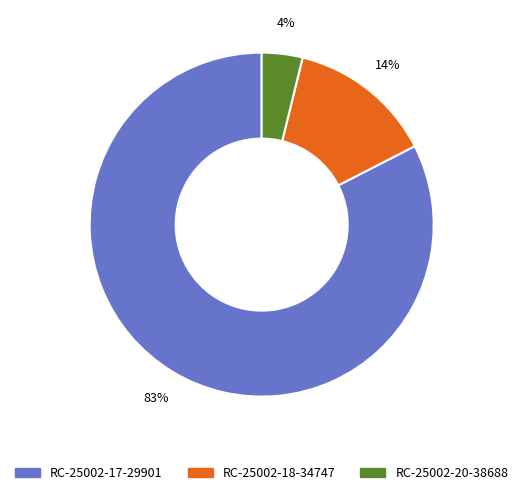

True or false: RC-25002-18-34747 accounts for 14% of the total.

True